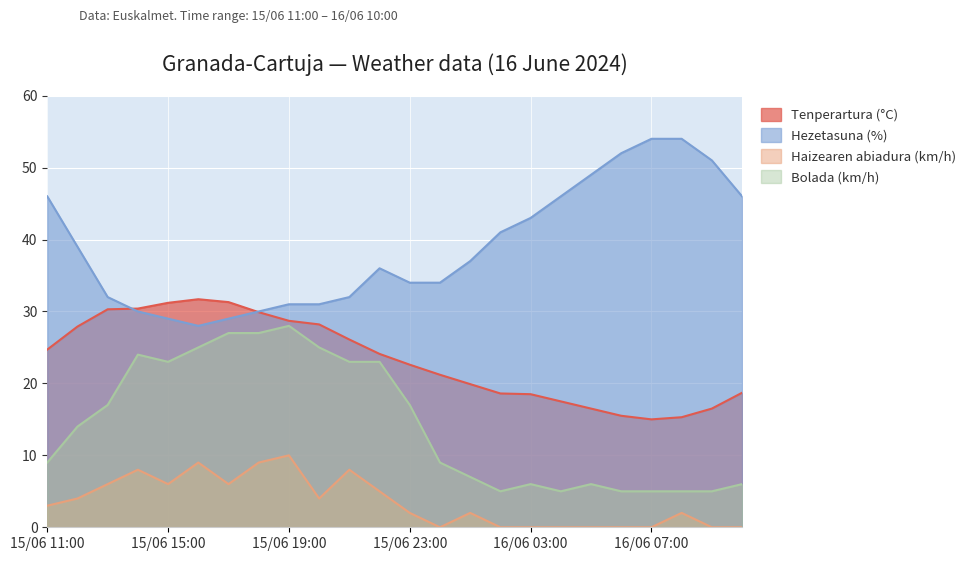

What are all the series names shown in the legend?

Tenperartura (°C), Hezetasuna (%), Haizearen abiadura (km/h), Bolada (km/h)